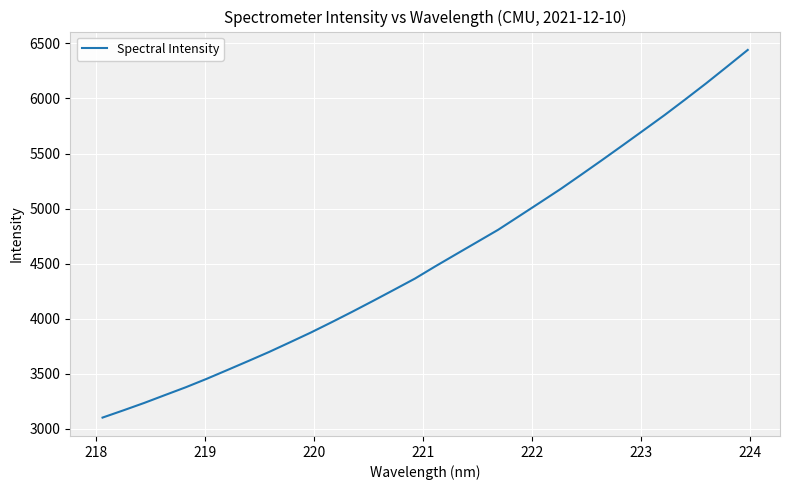

What is the greatest value displayed?

6441.1